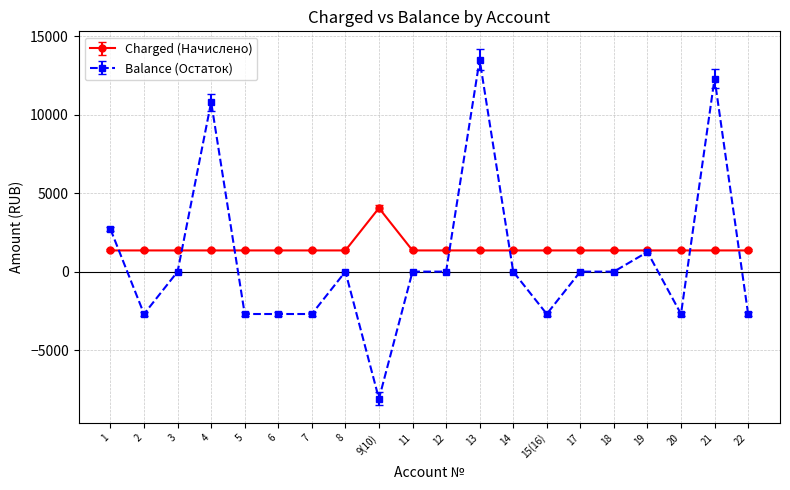

List the series in order of their peak value, highest first.

Balance (Остаток), Charged (Начислено)